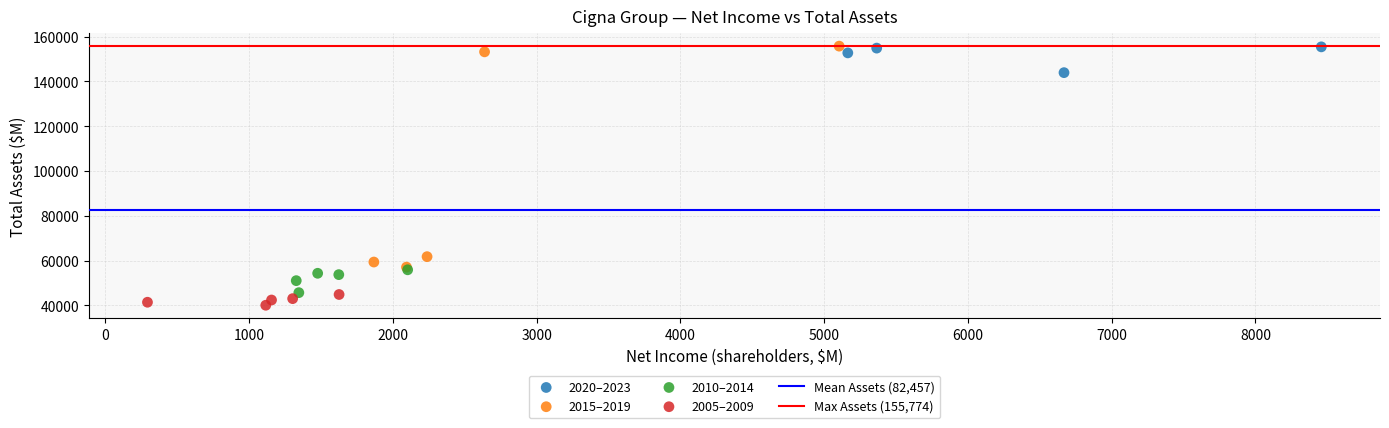

Which series contains the lowest Y value?

2005–2009